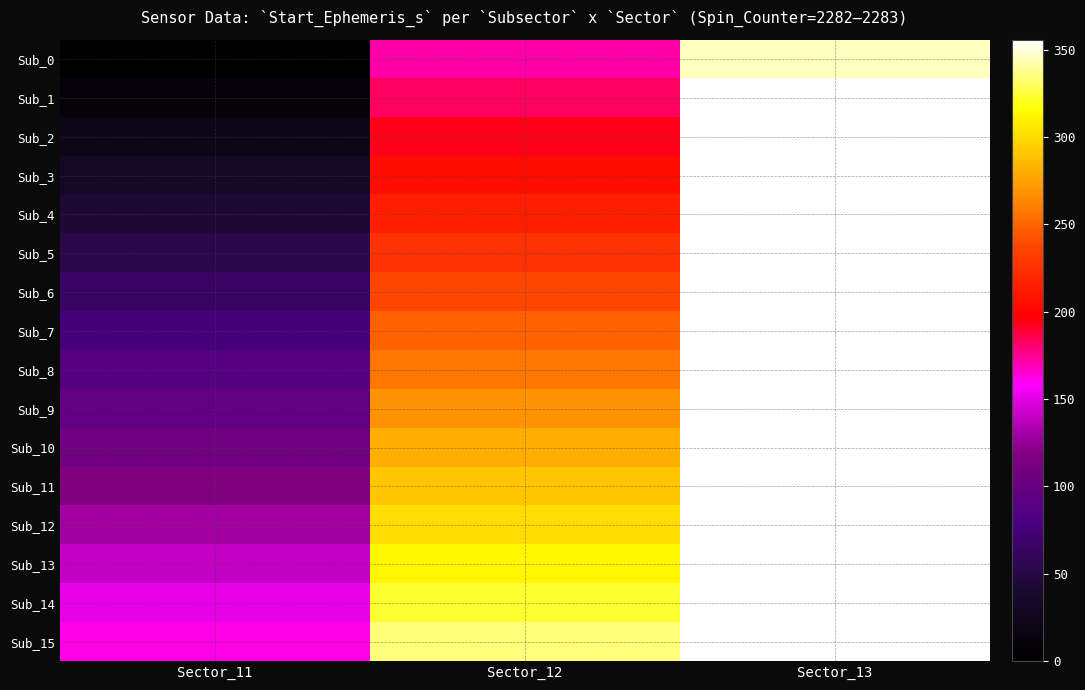

What is the difference between the highest and lowest values at Sector_12?

161.7